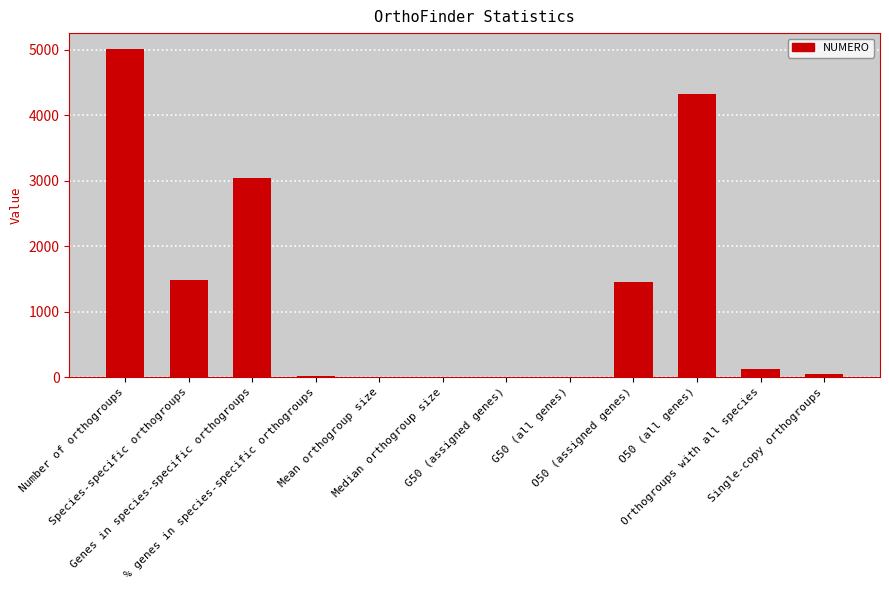

What is the change in value from O50 (assigned genes) to Single-copy orthogroups?

-1397.0